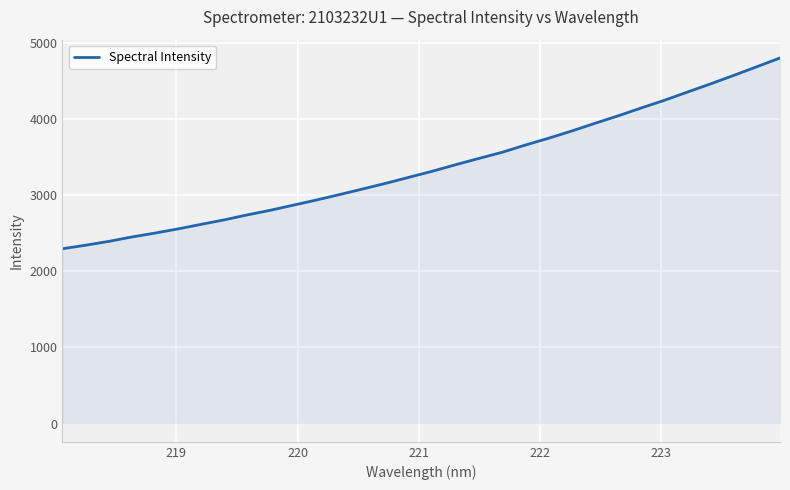

Does the chart display data point markers on the line(s)?

No